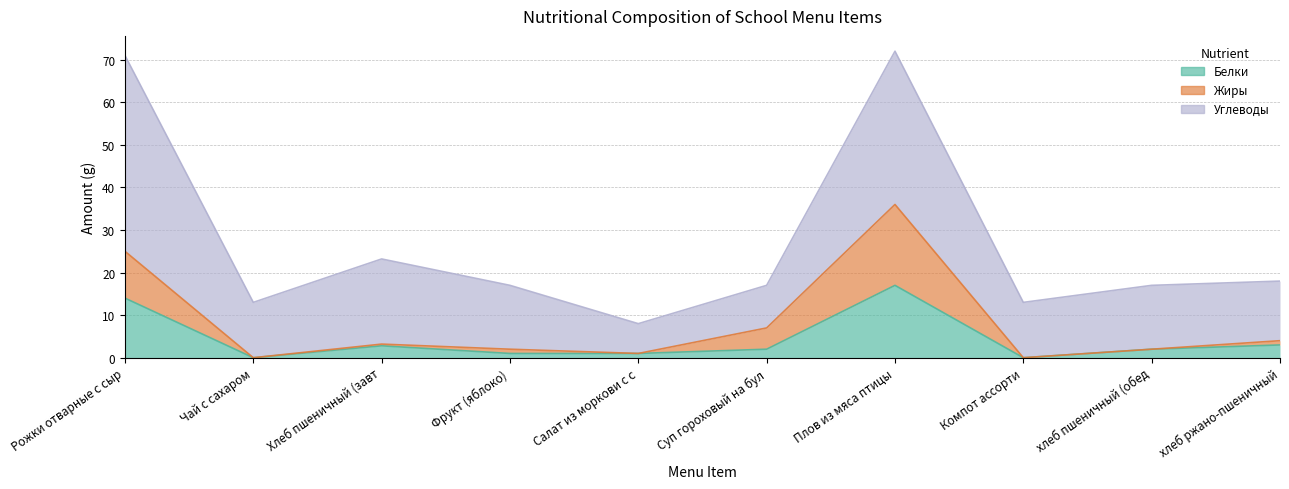

Is the value of Белки at Суп гороховый на бул greater than the value of Жиры at Рожки отварные с сыр?

No